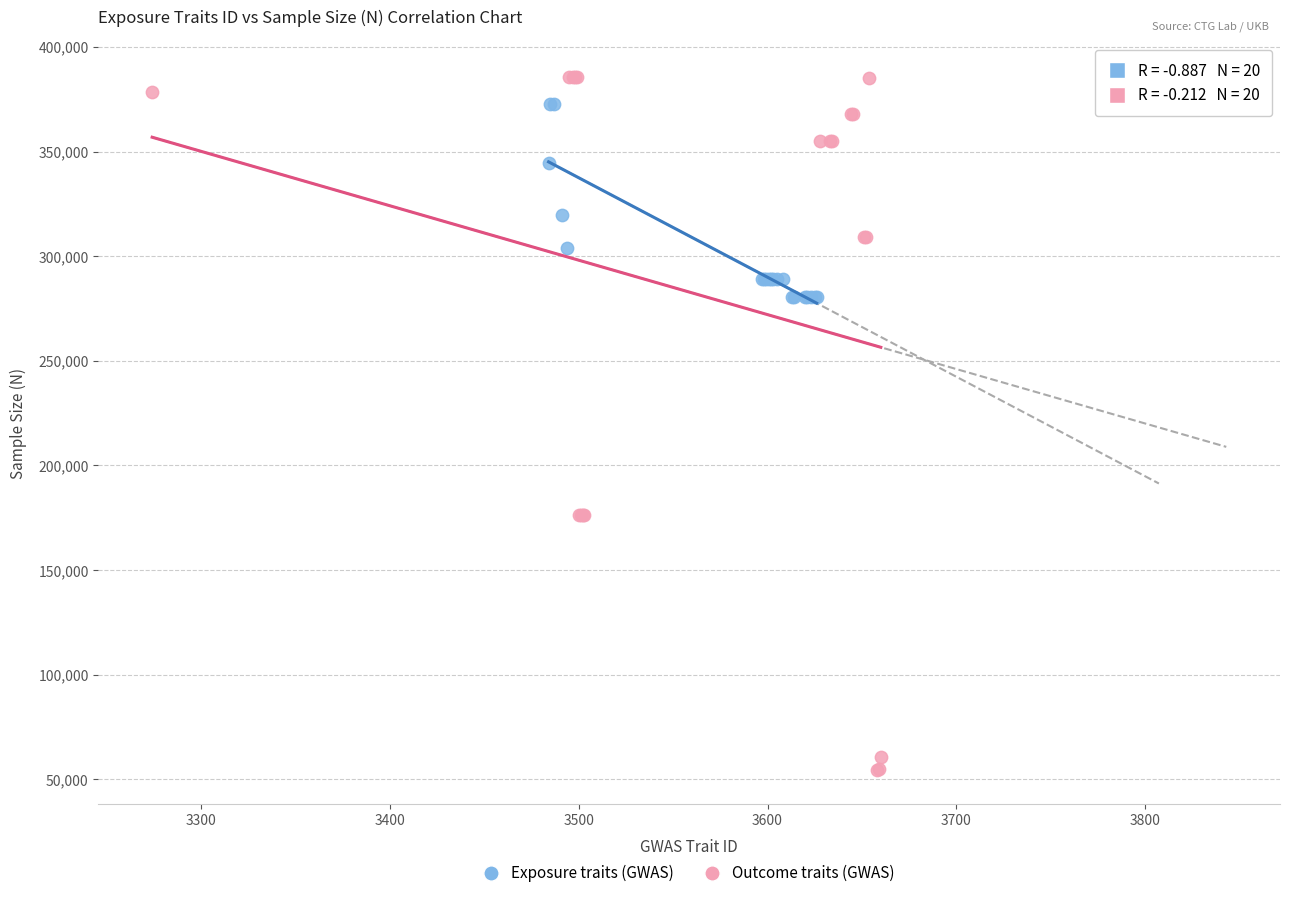

Which series contains the lowest Y value?

Outcome traits (GWAS)